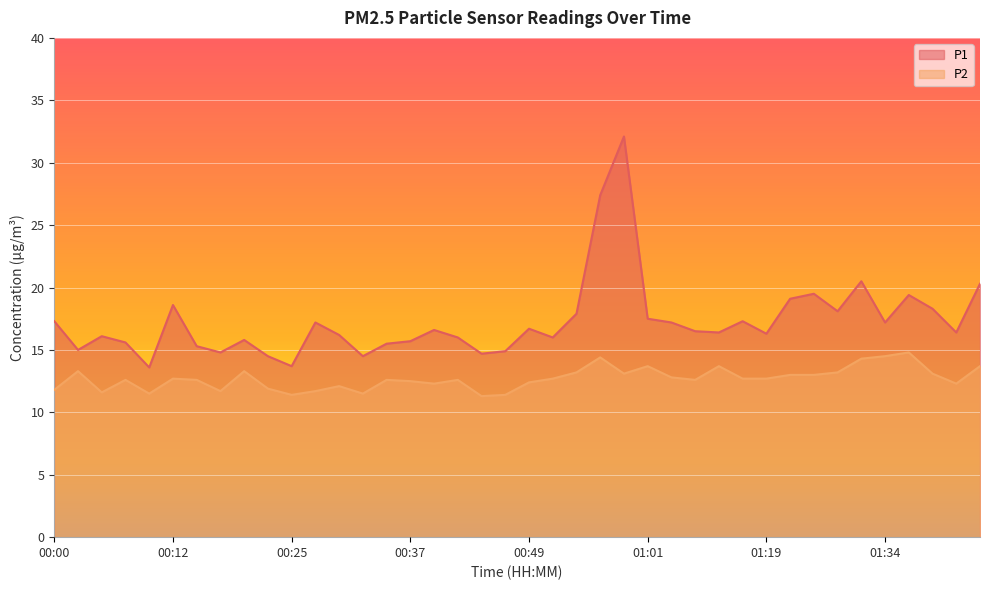

True or false: P1 has more than 1 interior local peaks.

True